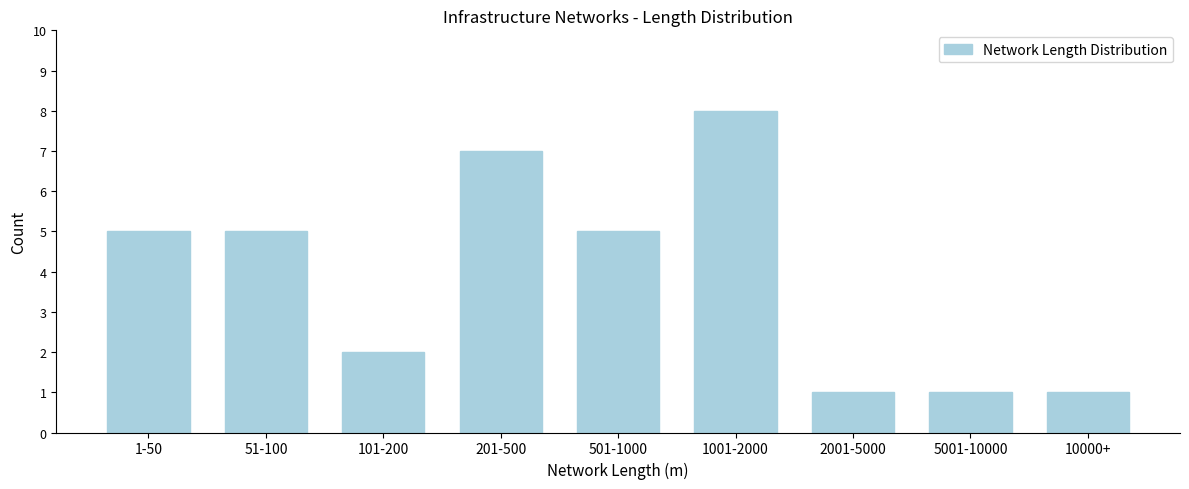

Reading left to right, list all the values displayed in this chart.

1-50=5	51-100=5	101-200=2	201-500=7	501-1000=5	1001-2000=8	2001-5000=1	5001-10000=1	10000+=1